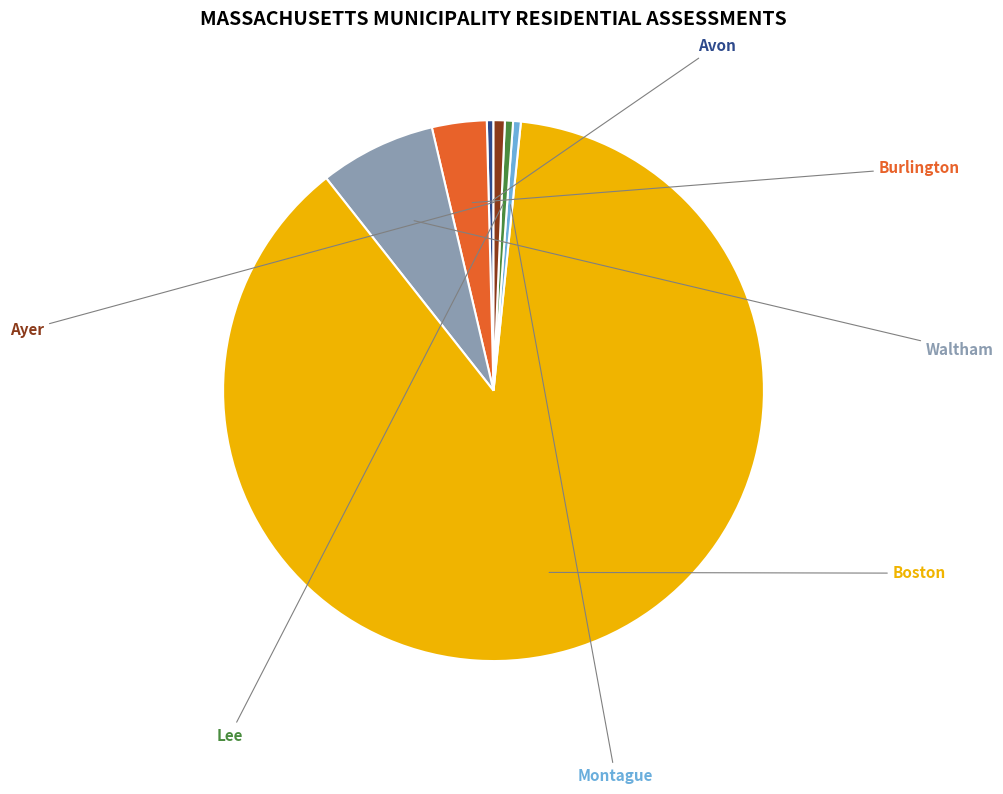

What is the ratio of the value at Boston to the value at Montague?

190.9